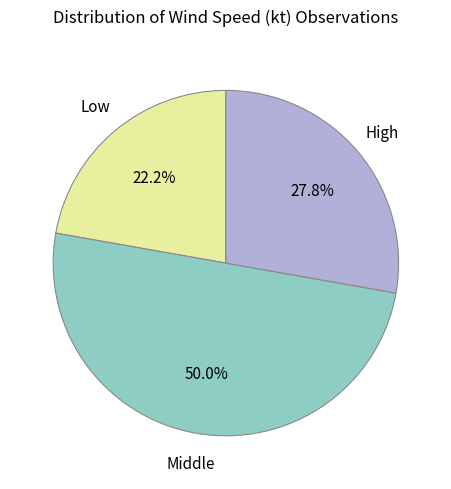

How many segments does this pie chart have?

3